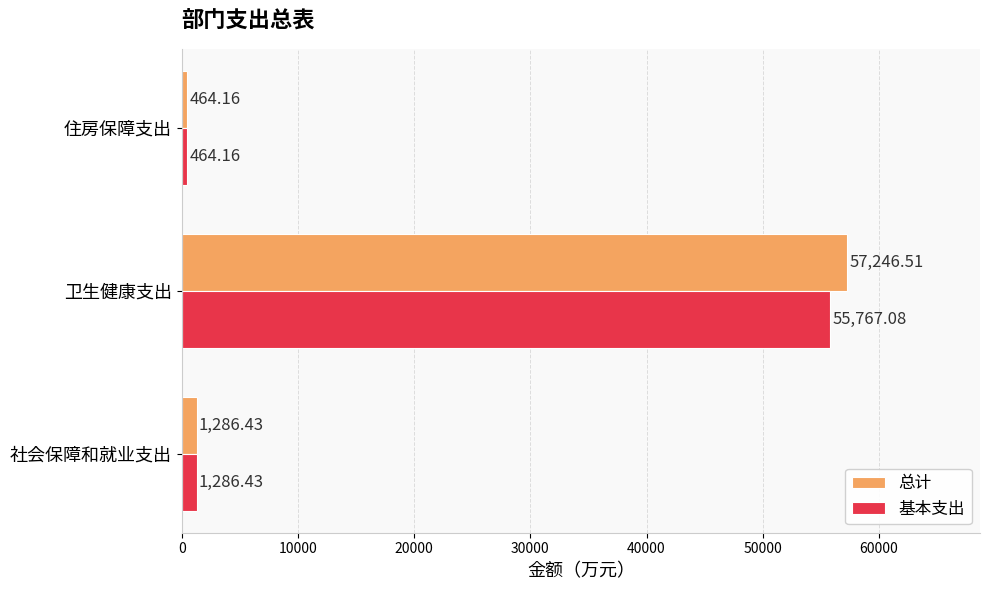

What is the sum of the 总计 values at 社会保障和就业支出 and 卫生健康支出?

58532.9